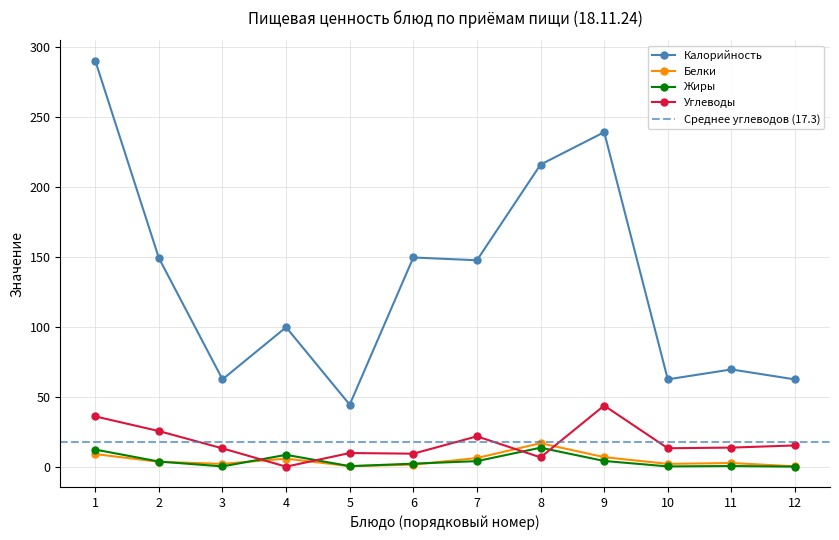

What is the approximate value of Калорийность at 1?

290.5